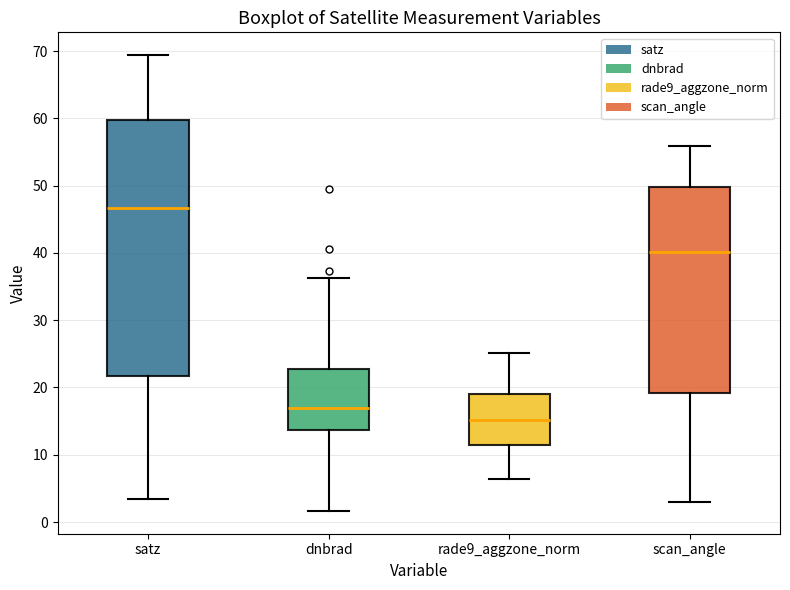

Which box's median line is the lowest?

rade9_aggzone_norm